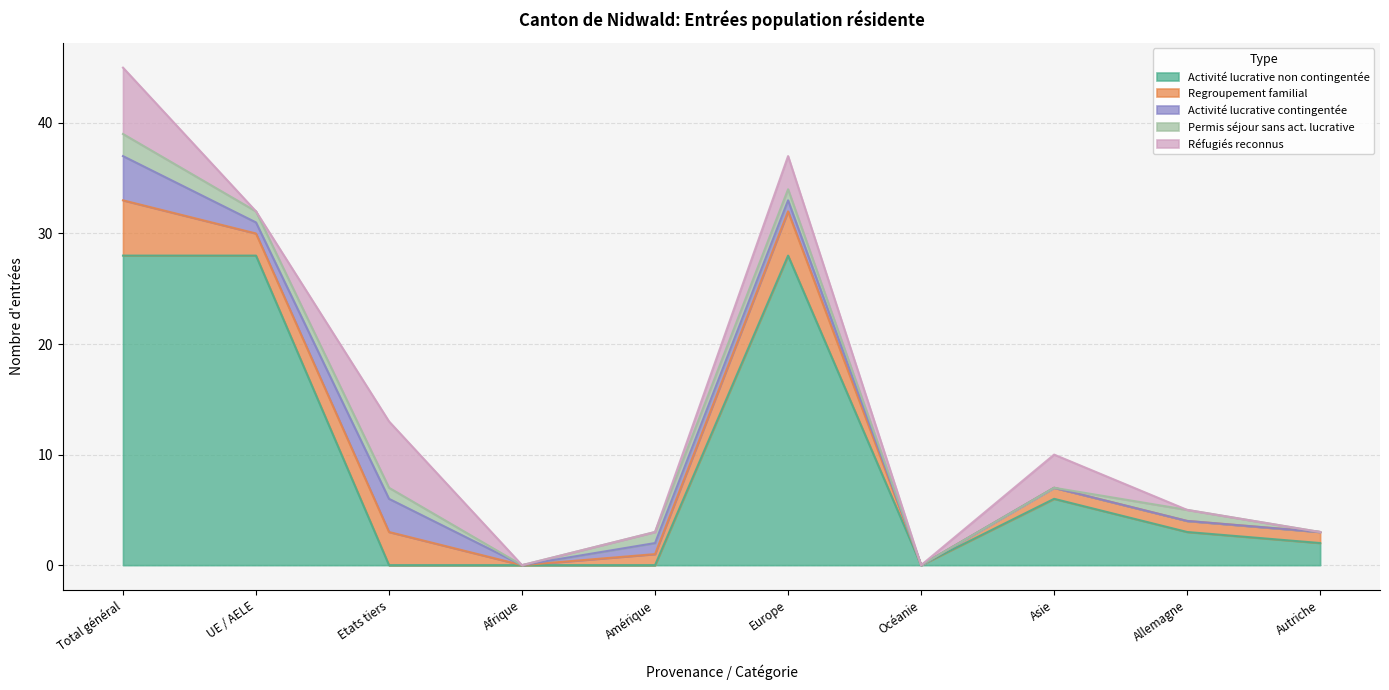

How many interior local valleys does the Réfugiés reconnus series have?

2